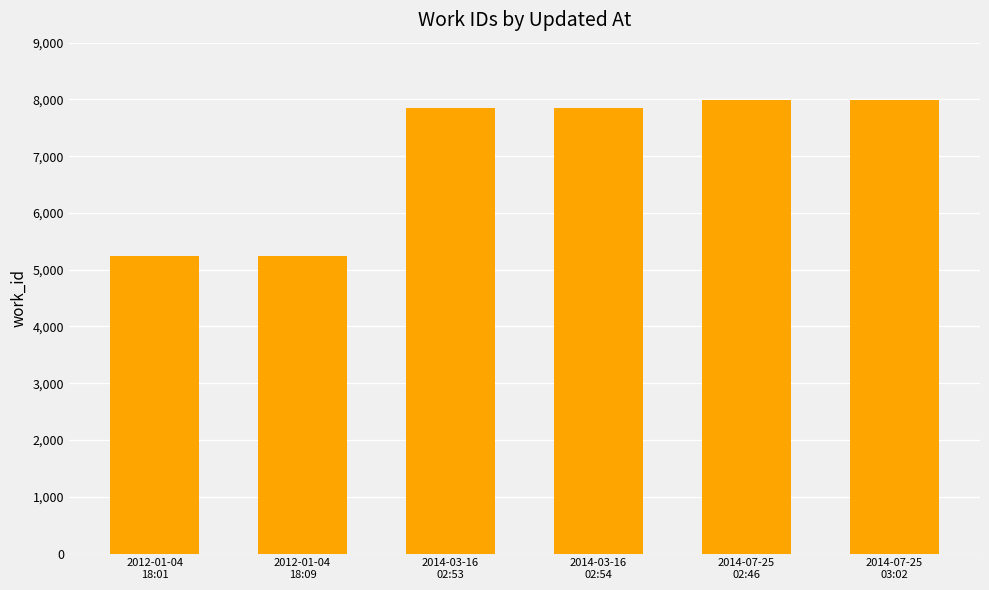

Reading left to right, extract all data points from this chart.

2012-01-04
18:01=5244	2012-01-04
18:09=5244	2014-03-16
02:53=7857	2014-03-16
02:54=7857	2014-07-25
02:46=7982	2014-07-25
03:02=7982